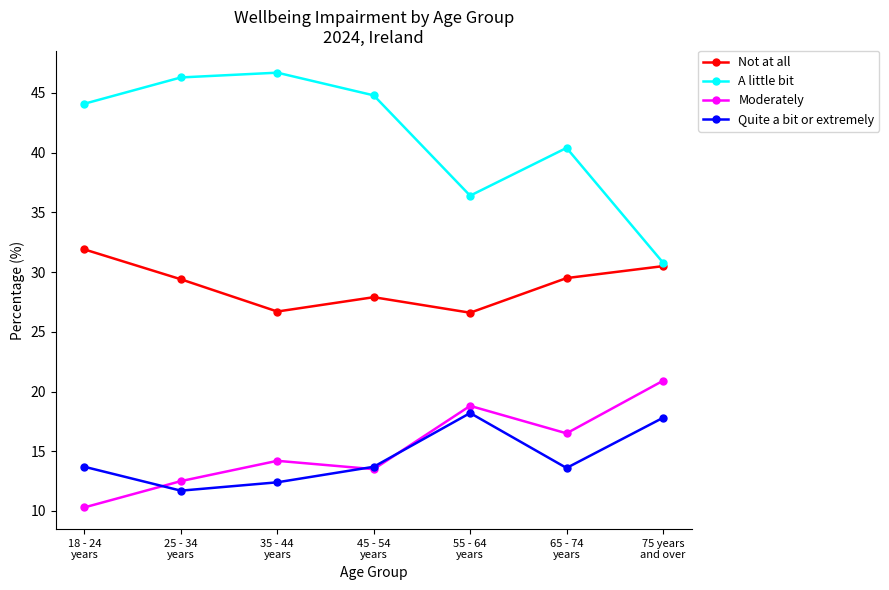

How many categories are shown in the chart?

7